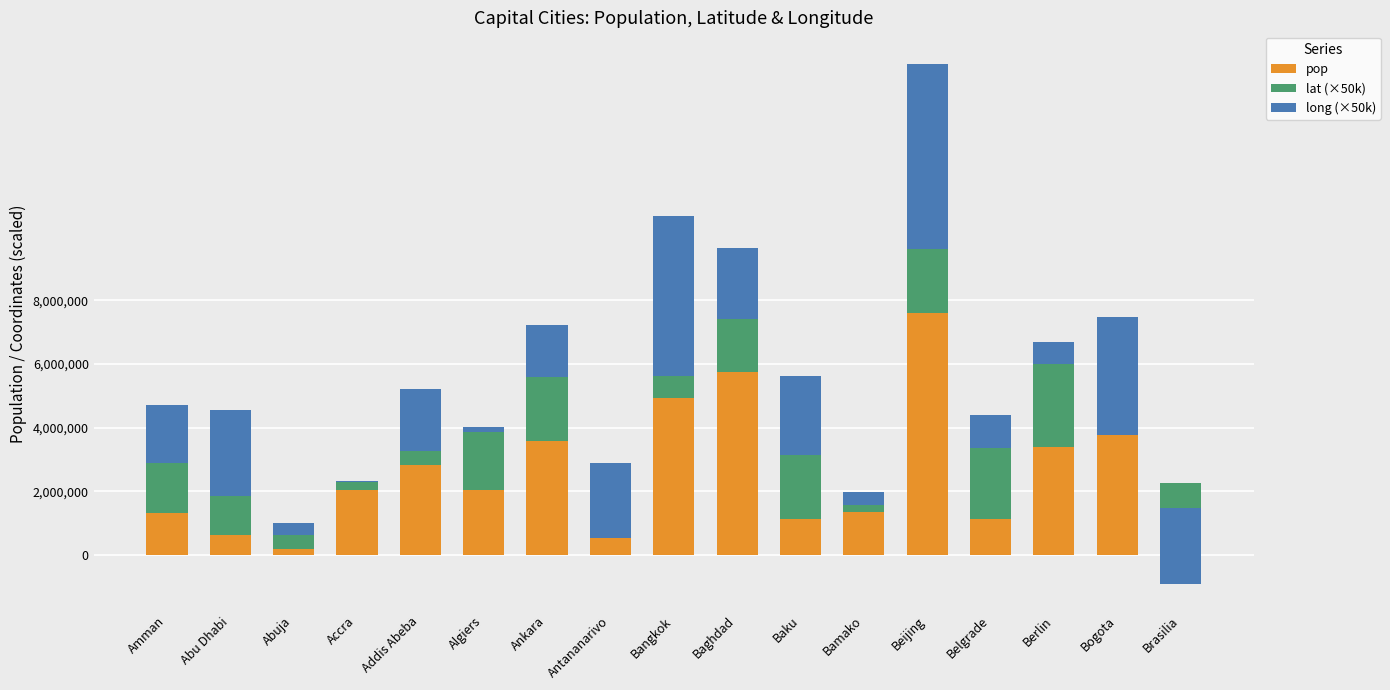

At which category is the sum across all series the highest?

Beijing